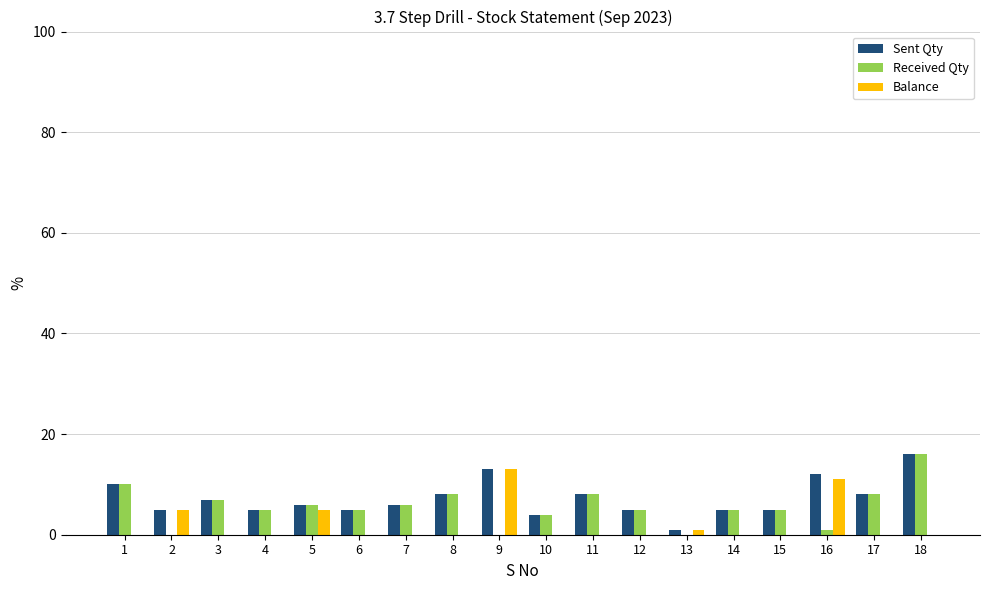

What is the sum of all Received Qty values?

99